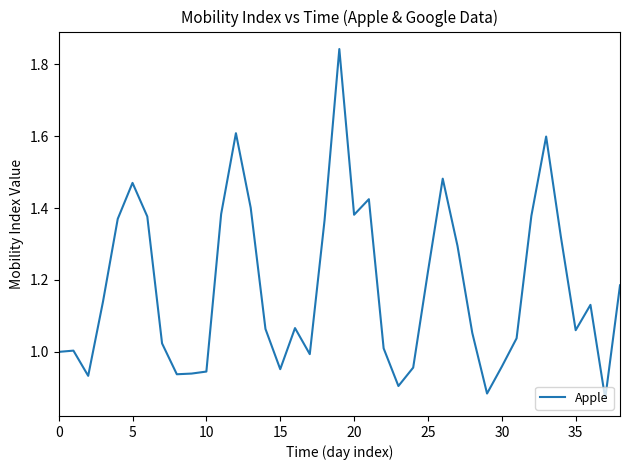

How many lines are shown in the chart?

1